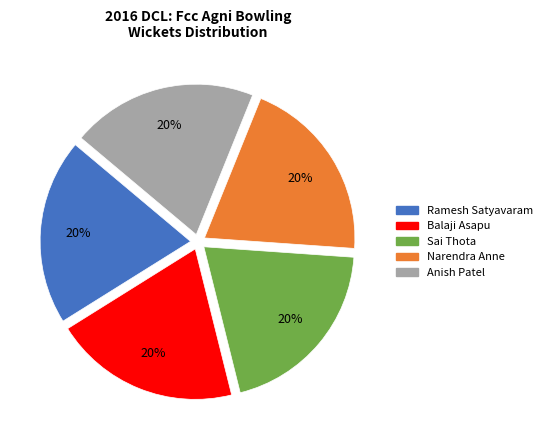

Is there a majority slice in this chart?

No